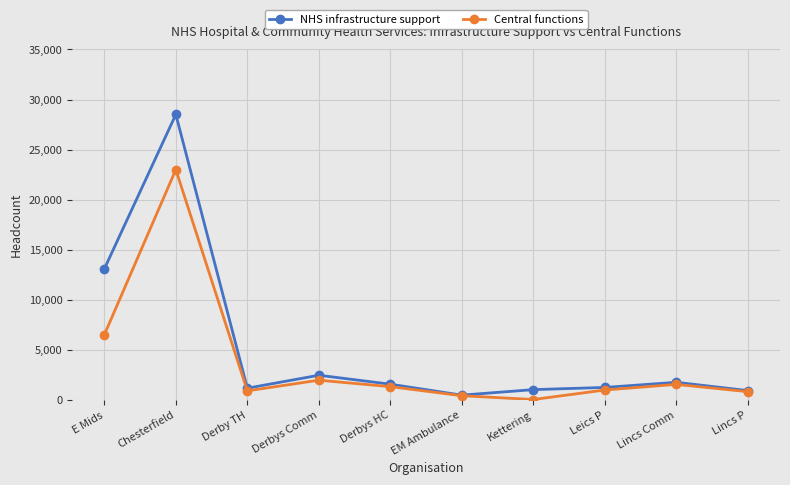

What is the label of the 9th point from the left?

Lincs Comm